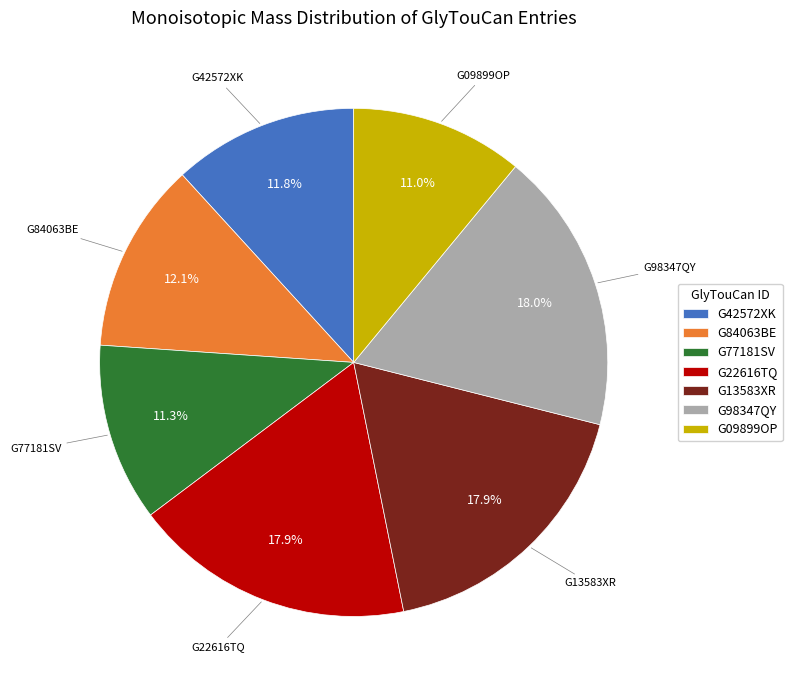

Approximately how many times larger is the value at G09899OP compared to G42572XK?

0.9